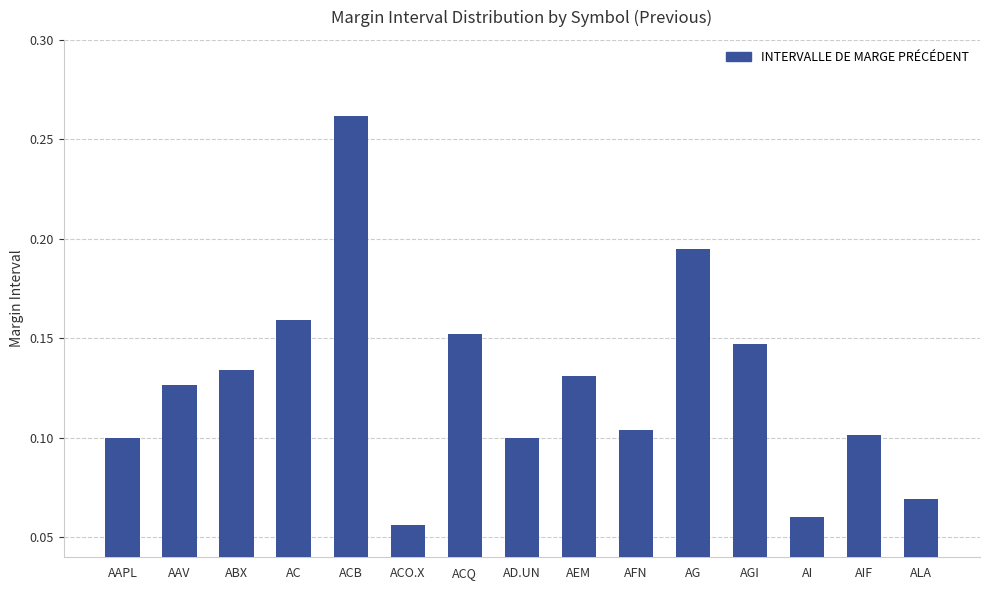

What is the label of the 14th bar from the left?

AIF